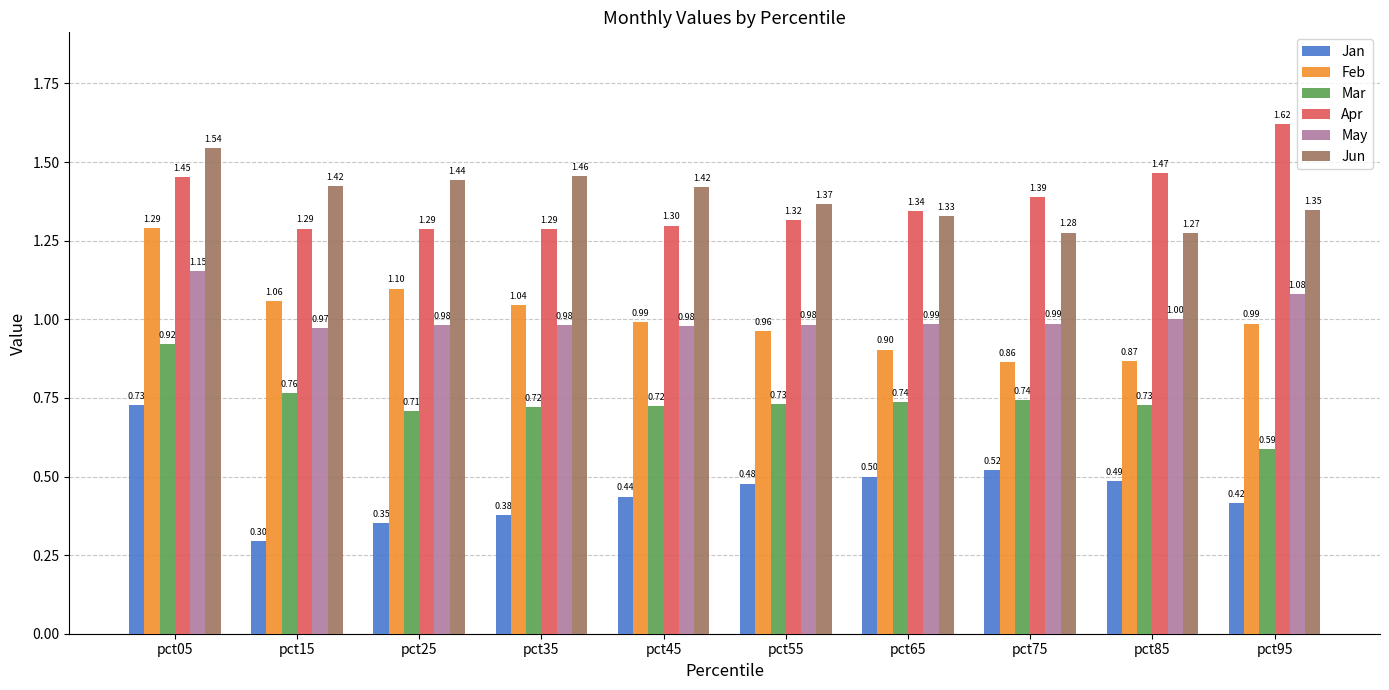

What is the difference between the highest and lowest values at pct85?

1.0